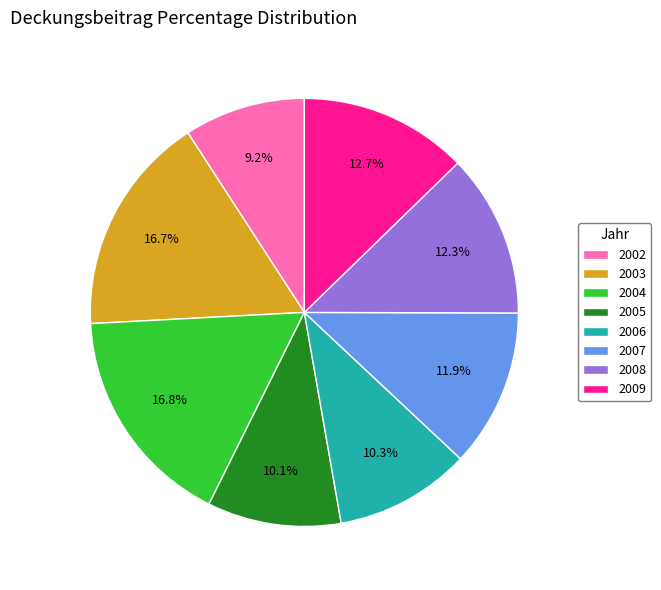

To the nearest percent, what portion does 2005 represent?

10%